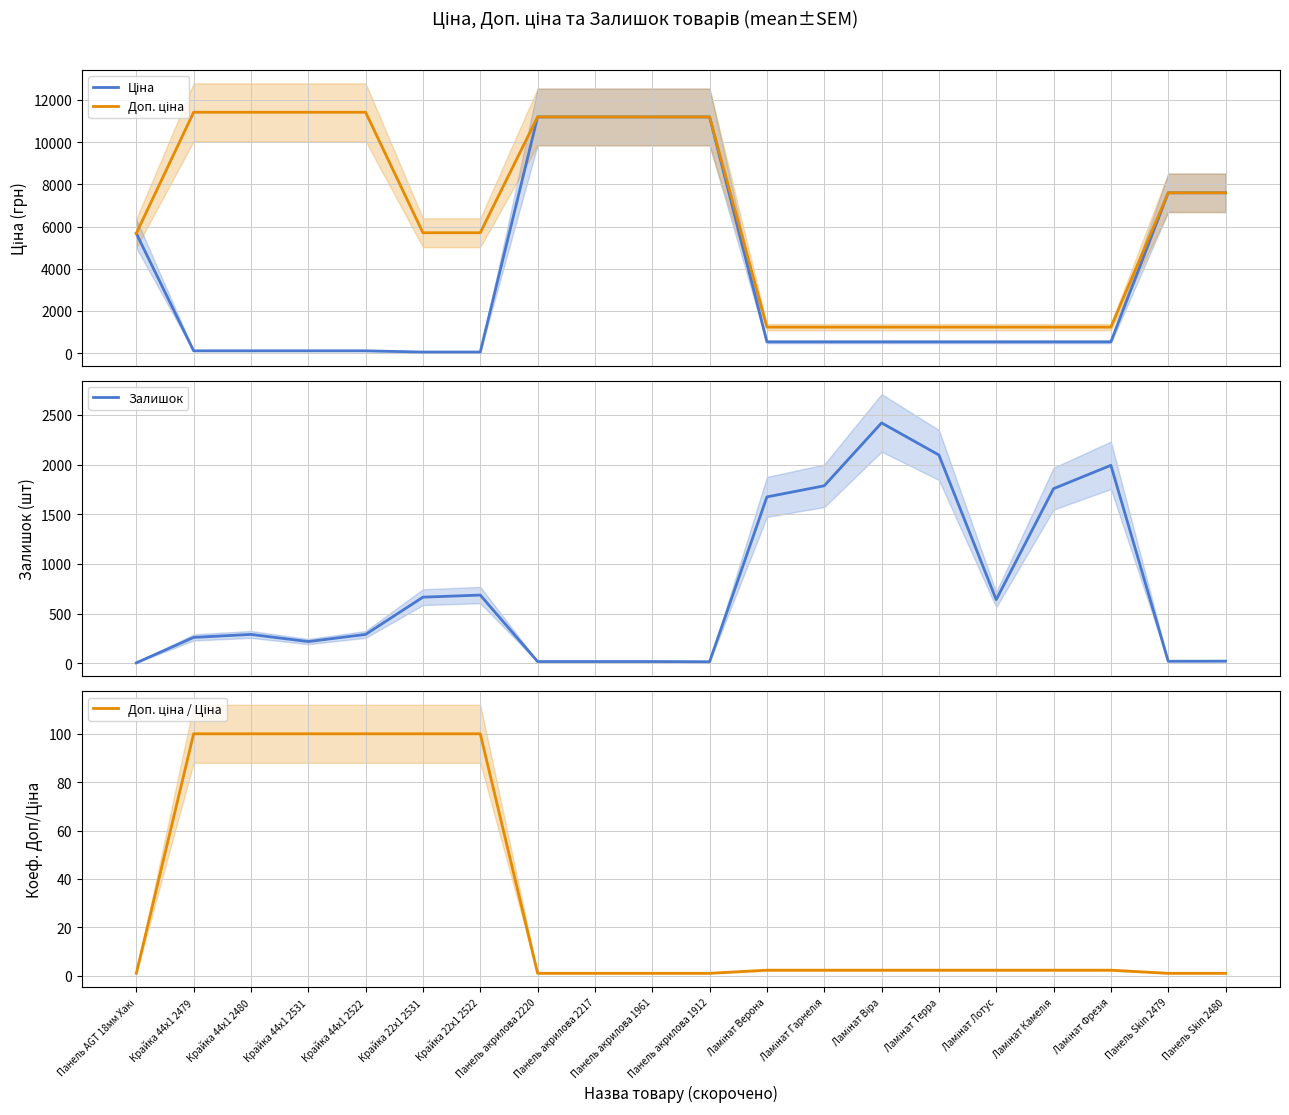

What is the sum of all Ціна values?

69963.0